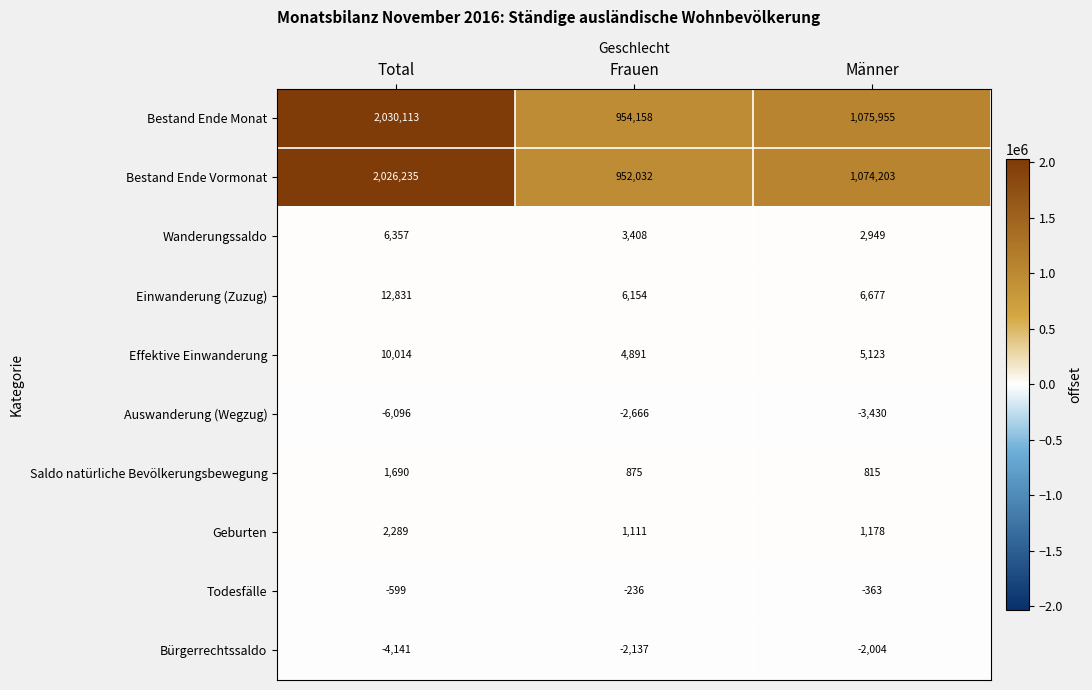

True or false: Auswanderung (Wegzug) has a value of -6096 at Total.

True